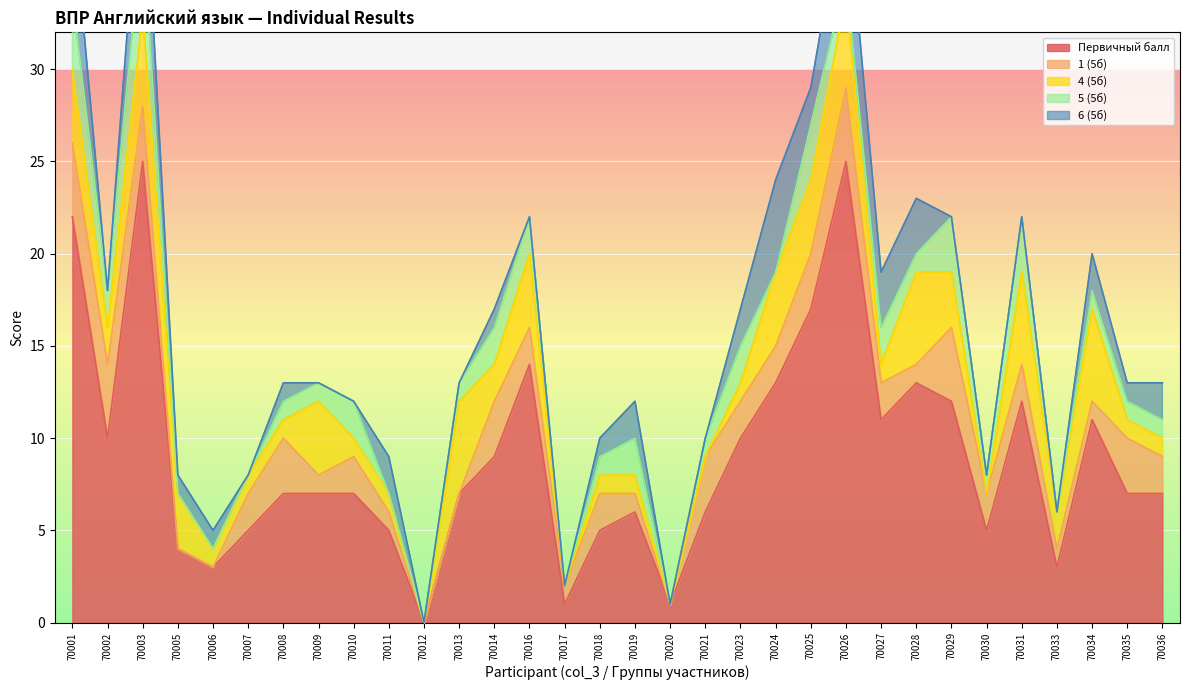

How many values in 5 (5б) are above zero?

23